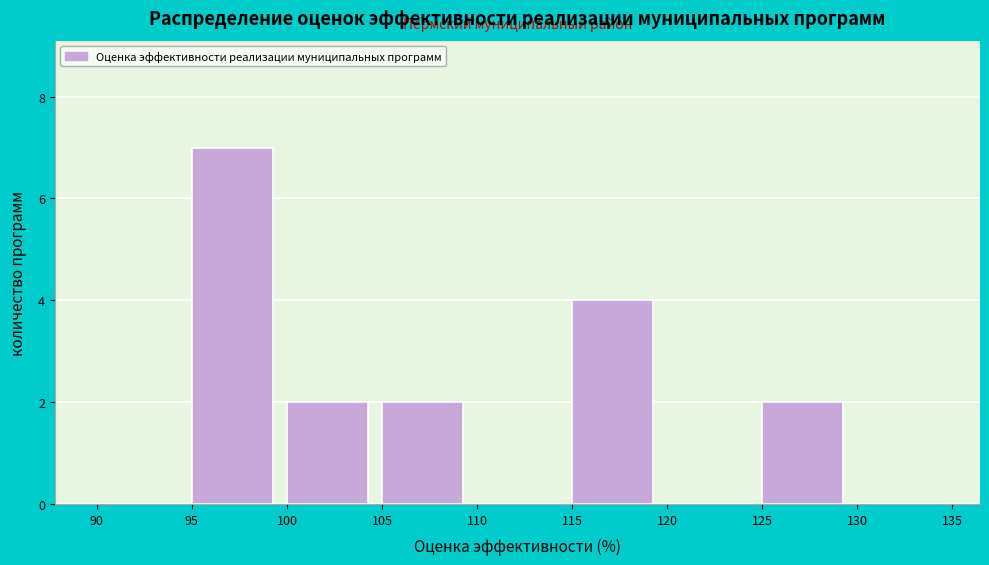

Reading left to right, list every bar in this chart as the range it spans on the x-axis followed by its height. The values are not printed on the chart, so give them approximately, as read against the axis.

90 to 95: 0
95 to 100: 7
100 to 105: 2
105 to 110: 2
110 to 115: 0
115 to 120: 4
120 to 125: 0
125 to 130: 2
130 to 135: 0